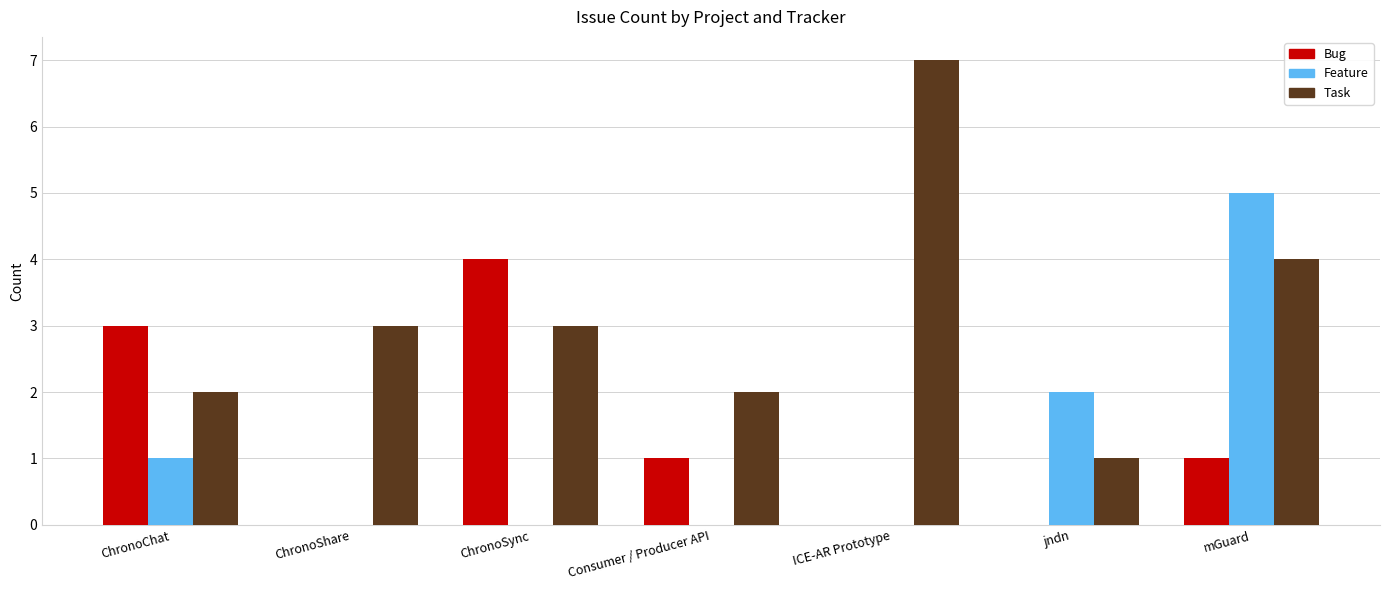

True or false: Bug has a value of 0 at jndn.

True